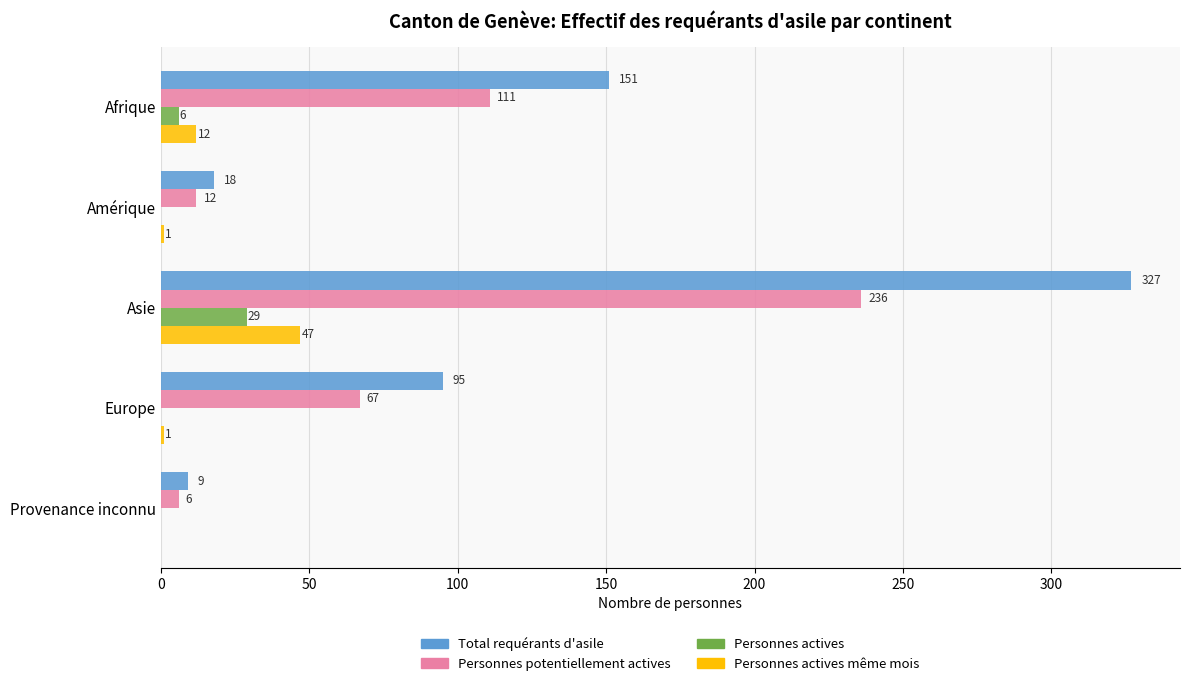

What is the maximum value shown in the chart?

327